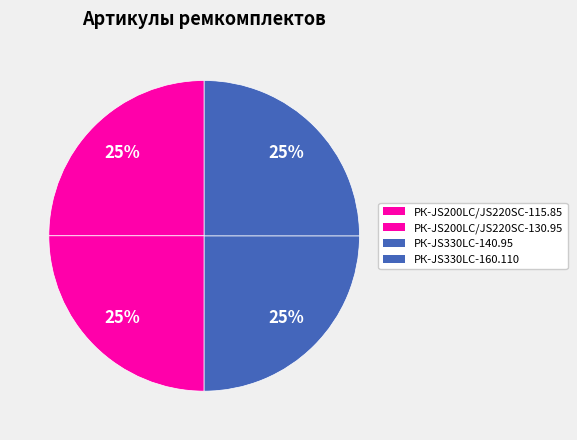

Does РК-JS200LC/JS220SC-115.85 account for over 50% of the chart?

No